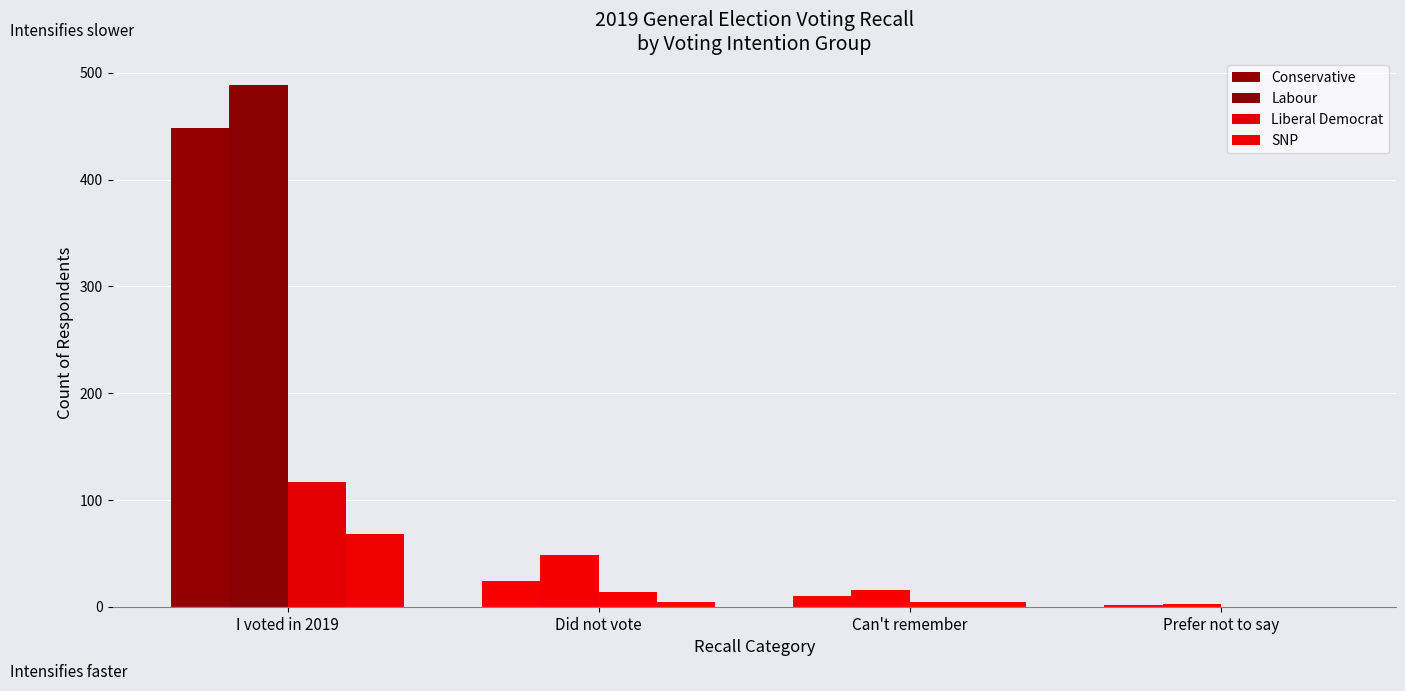

How many series are shown in this chart?

4